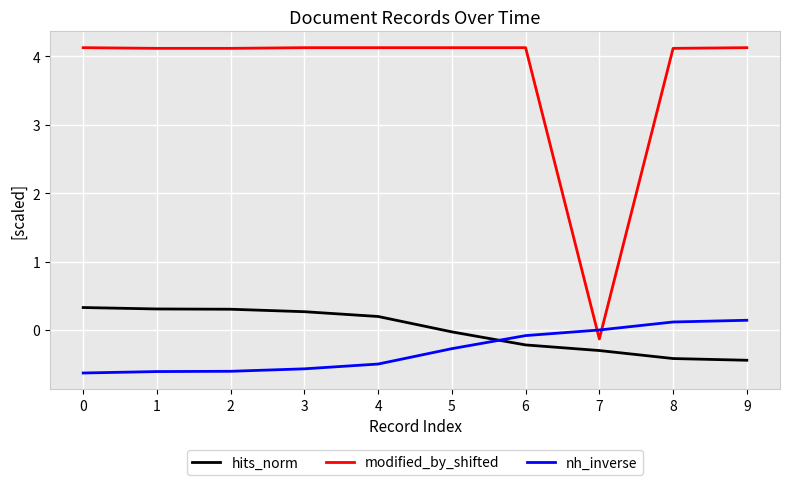

How many distinct data groups are displayed?

3